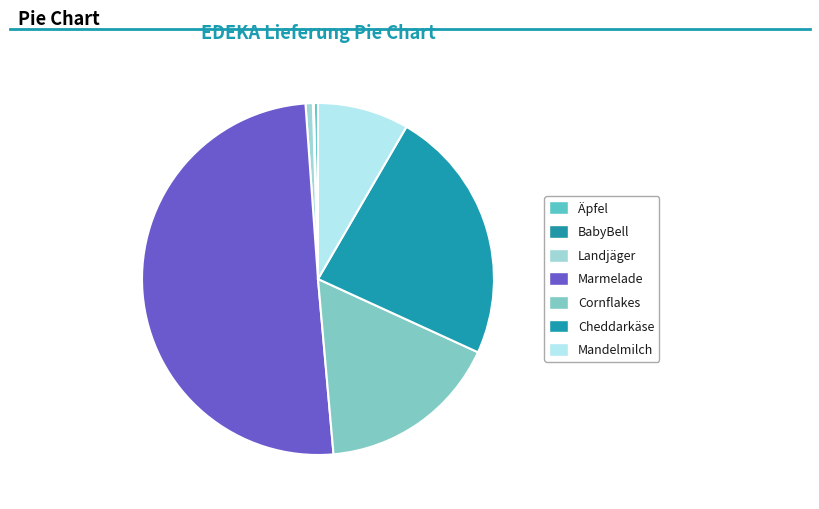

The Cheddarkäse slice represents 23% of the pie. True or false?

True